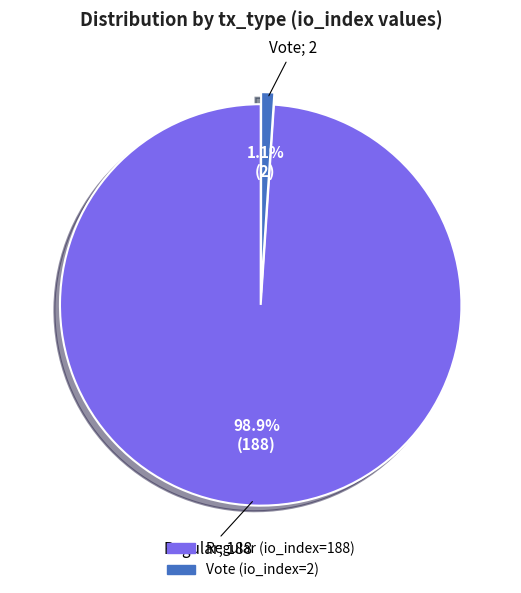

What portion of the pie excludes Vote (io_index=2)?

98.9%